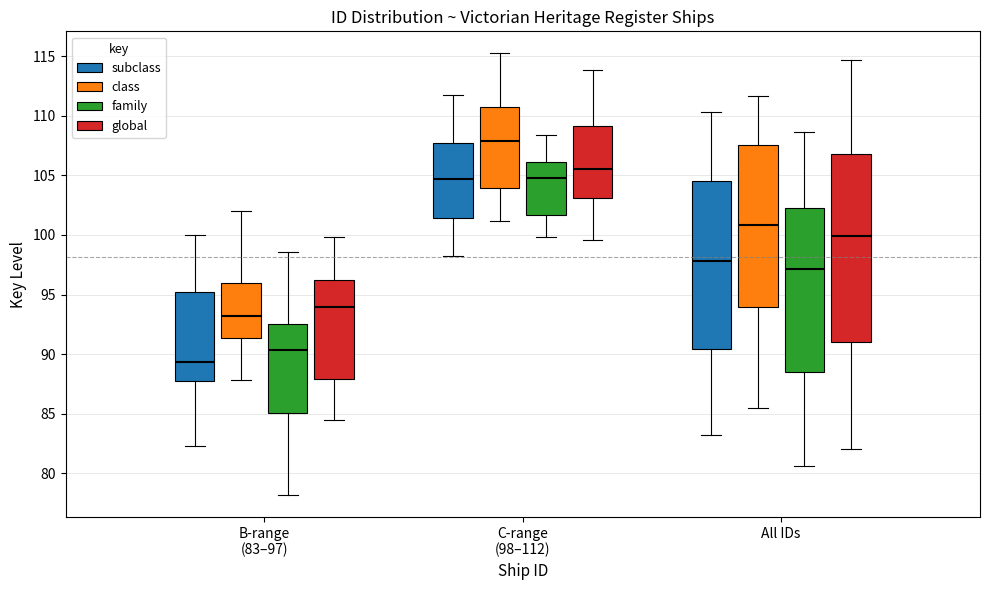

Reading left to right, read every box against the y-axis: the position of its median line, the range the box covers, and the ends of its whiskers. The values are not printed on the chart, so give them approximately, as read against the axis.

B-range (83–97) (subclass): median 89.5, box 87.5 to 95.0, whiskers 82.0 to 100.0
B-range (83–97) (class): median 93.0, box 91.5 to 96.0, whiskers 88.0 to 102.0
B-range (83–97) (family): median 90.5, box 85.0 to 92.5, whiskers 78.0 to 98.5
B-range (83–97) (global): median 94.0, box 88.0 to 96.0, whiskers 84.5 to 100.0
C-range (98–112) (subclass): median 104.5, box 101.5 to 107.5, whiskers 98.5 to 111.5
C-range (98–112) (class): median 108.0, box 104.0 to 110.5, whiskers 101.0 to 115.0
C-range (98–112) (family): median 105.0, box 101.5 to 106.0, whiskers 100.0 to 108.5
C-range (98–112) (global): median 105.5, box 103.0 to 109.0, whiskers 99.5 to 114.0
All IDs (subclass): median 98.0, box 90.5 to 104.5, whiskers 83.0 to 110.5
All IDs (class): median 101.0, box 94.0 to 107.5, whiskers 85.5 to 111.5
All IDs (family): median 97.0, box 88.5 to 102.0, whiskers 80.5 to 108.5
All IDs (global): median 100.0, box 91.0 to 107.0, whiskers 82.0 to 114.5